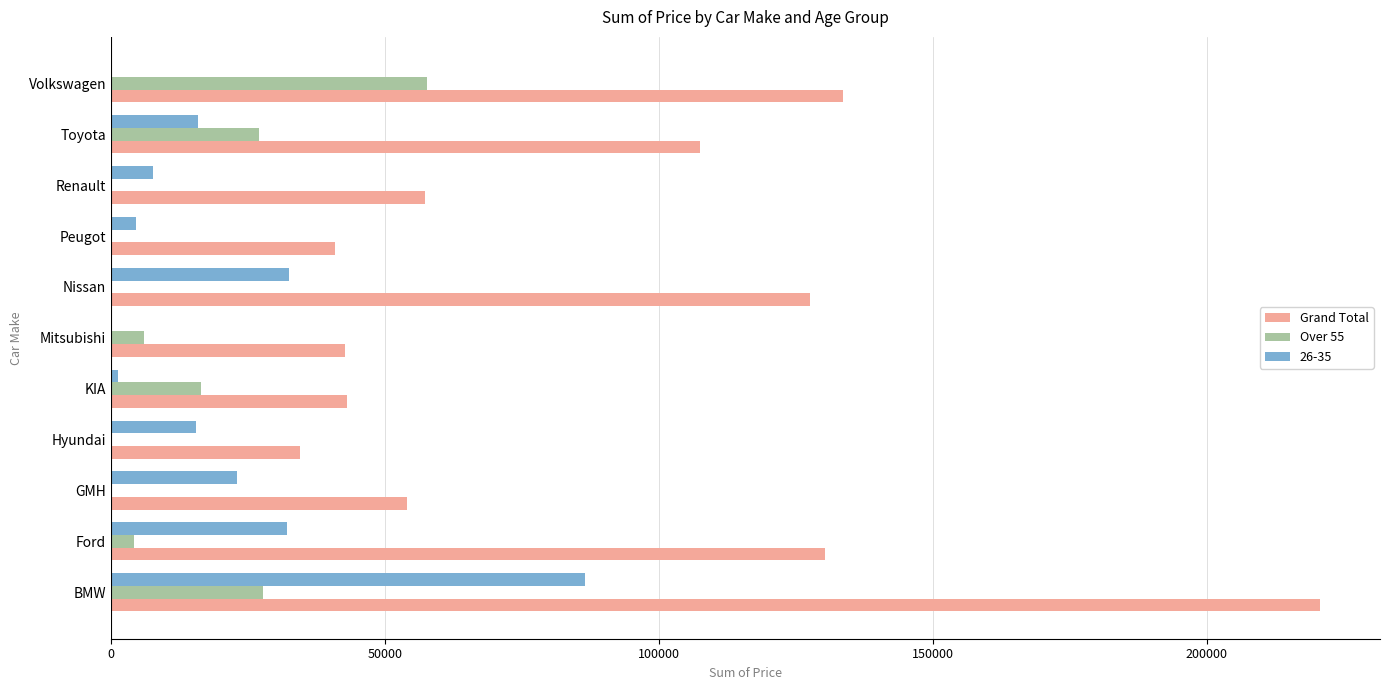

True or false: Over 55 has a value of 0 at Hyundai.

True